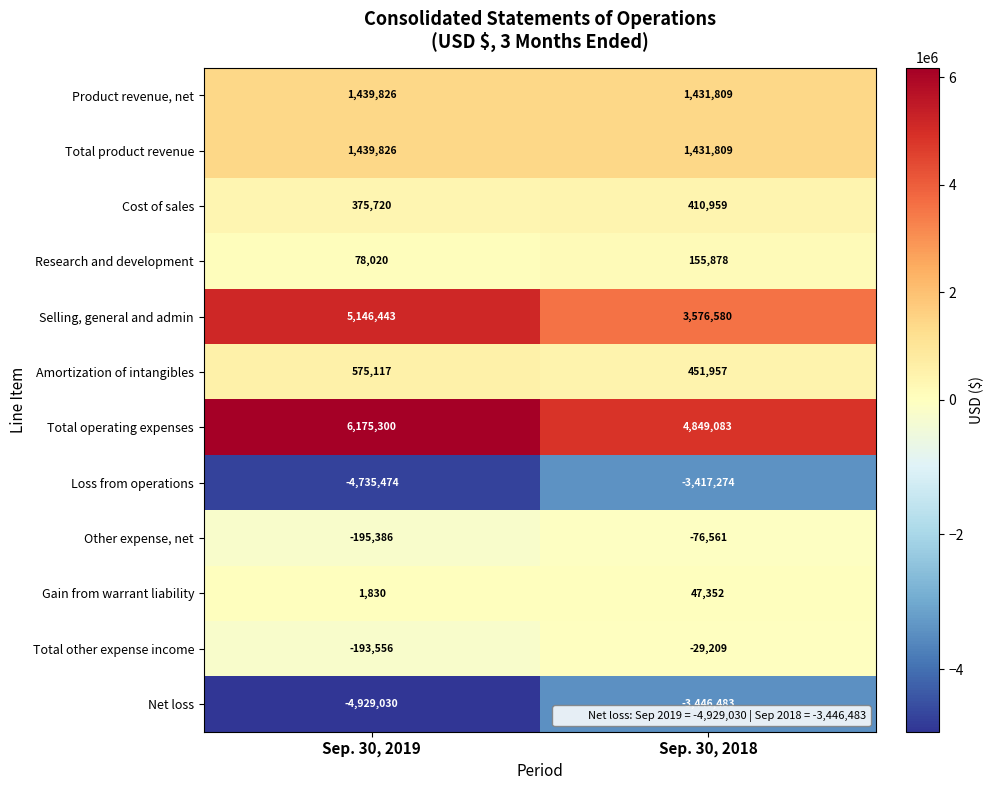

Which series has the widest spread of values?

Selling, general and admin